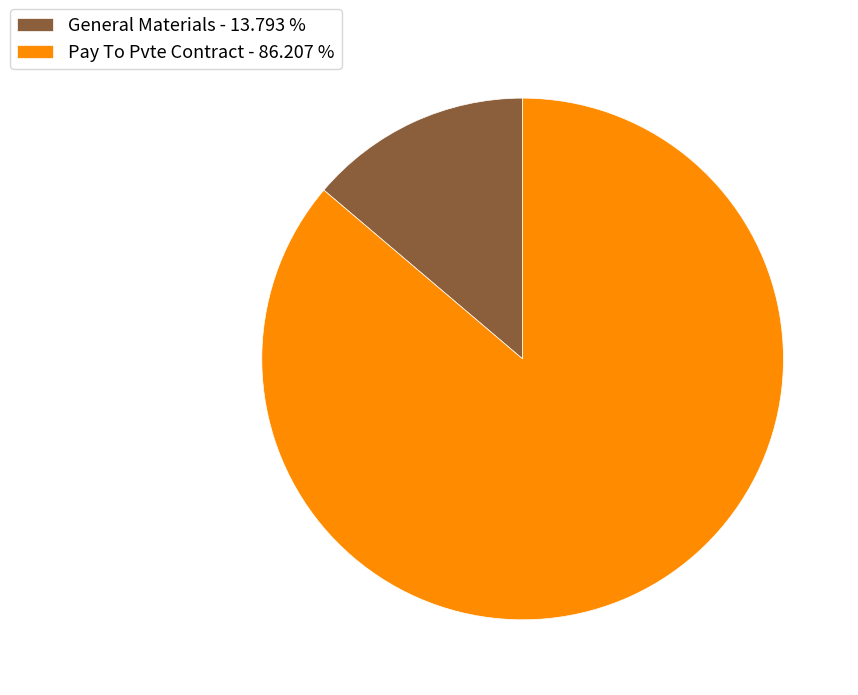

What is the largest slice in the pie chart?

Pay To Pvte Contract